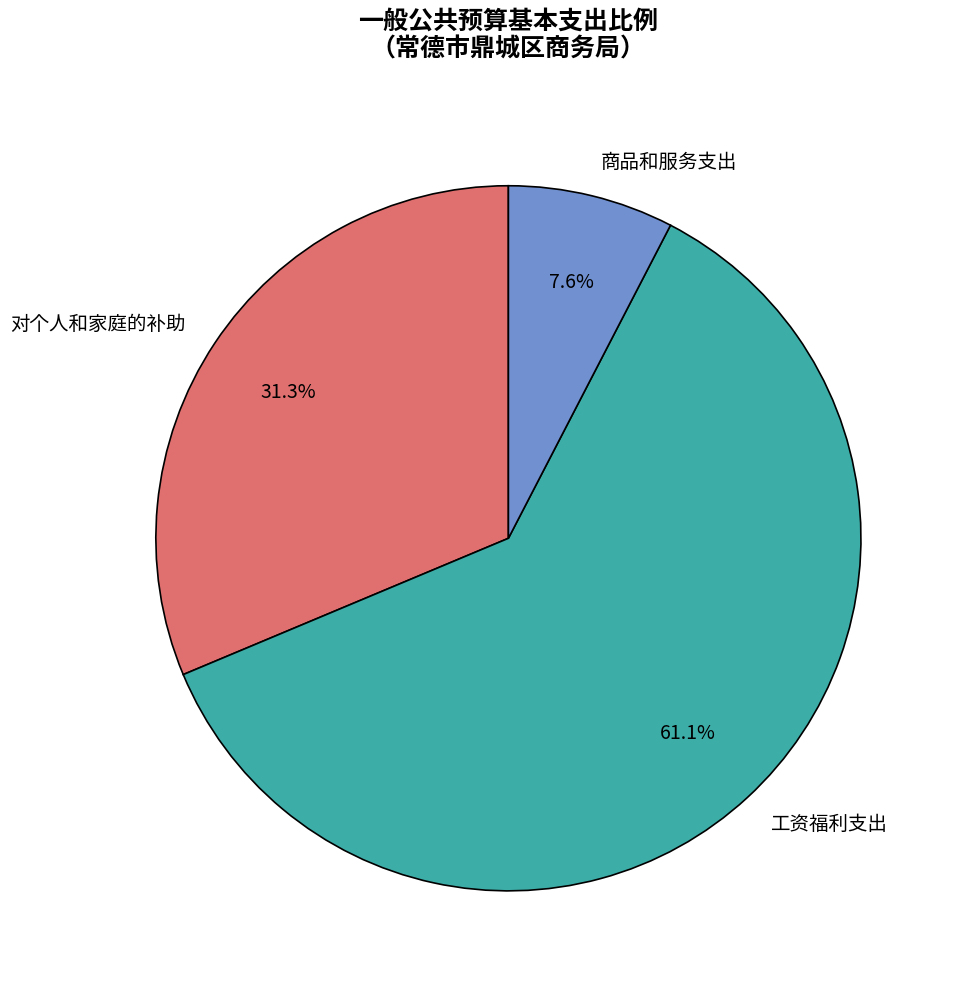

Count the number of slices in the pie.

3